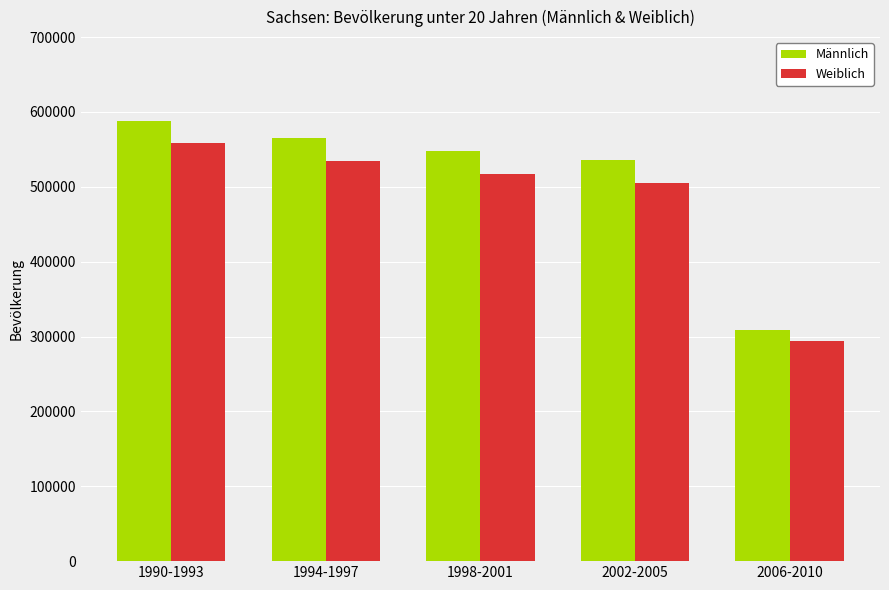

Reading left to right, what are all the values shown in this chart?

Männlich: 1990-1993=588519	1994-1997=565153	1998-2001=548169	2002-2005=535451	2006-2010=309141
Weiblich: 1990-1993=557930	1994-1997=534289	1998-2001=517686	2002-2005=505323	2006-2010=293912